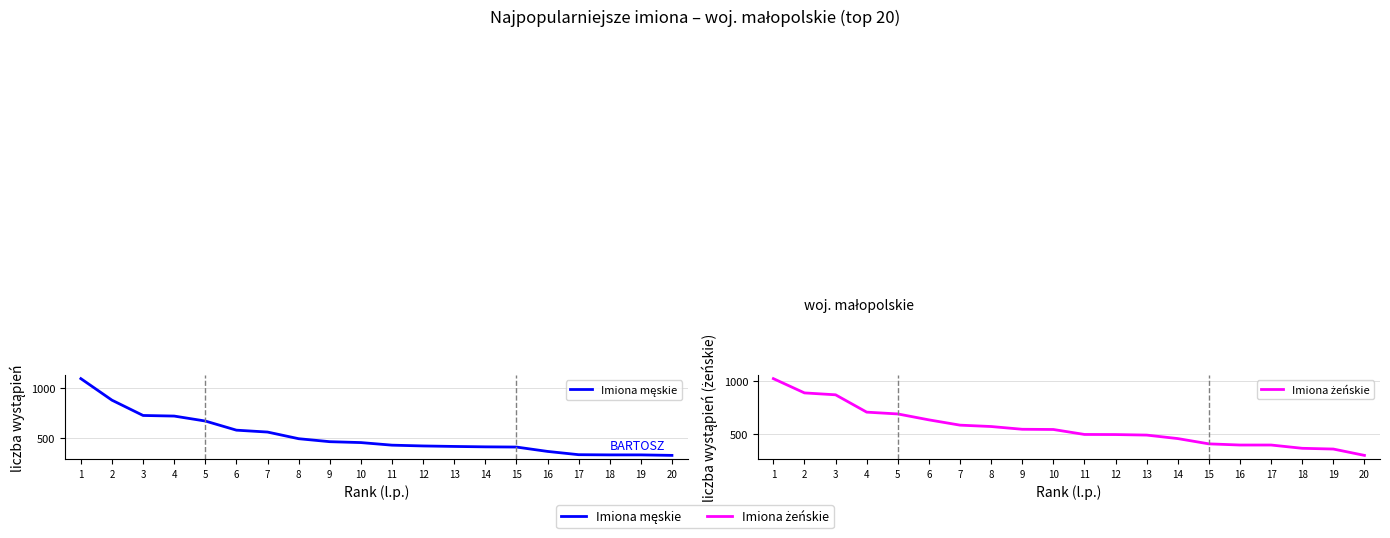

What is the value of the Imiona męskie point at the 18th from the left?

330